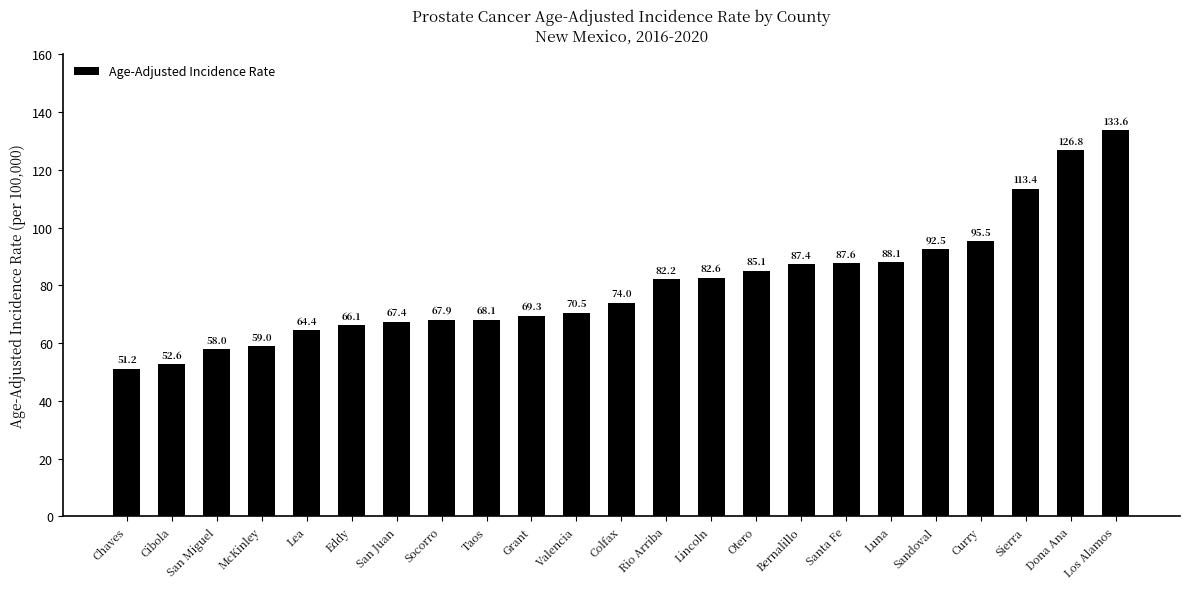

Rank the categories by value from highest to lowest.

Los Alamos, Dona Ana, Sierra, Curry, Sandoval, Luna, Santa Fe, Bernalillo, Otero, Lincoln, Rio Arriba, Colfax, Valencia, Grant, Taos, Socorro, San Juan, Eddy, Lea, McKinley, San Miguel, Cibola, Chaves